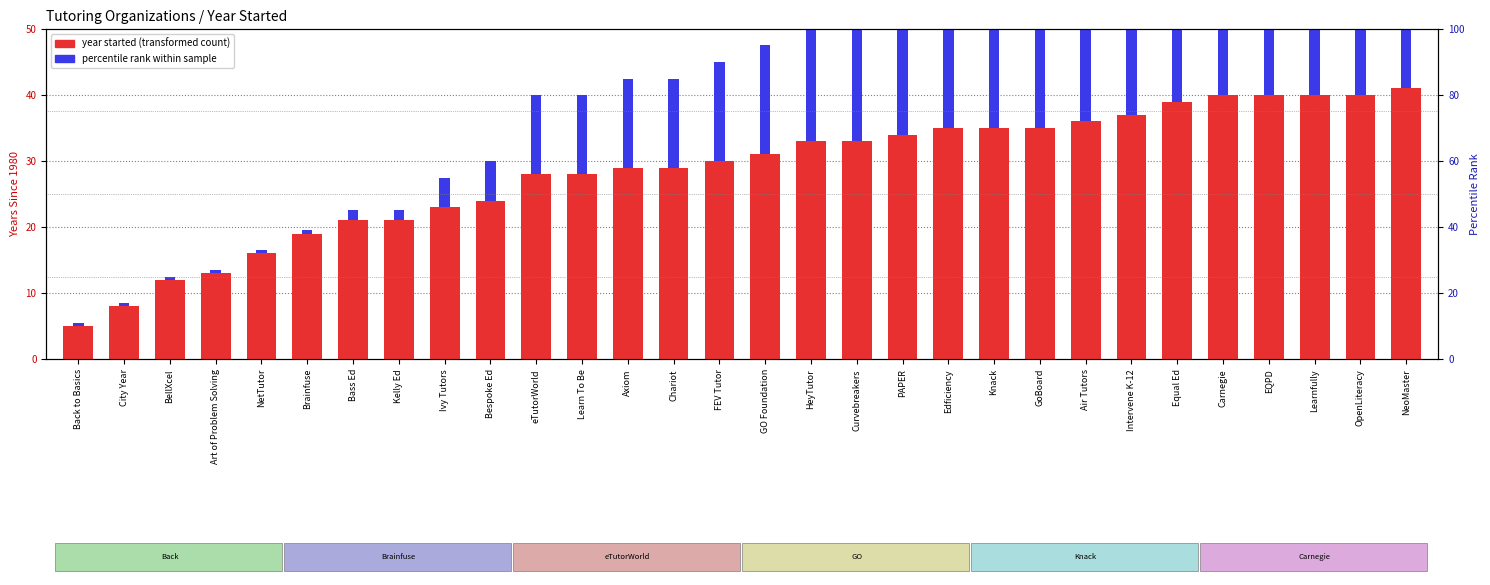

What is the approximate value of During School at Ivy Tutors?

23.0